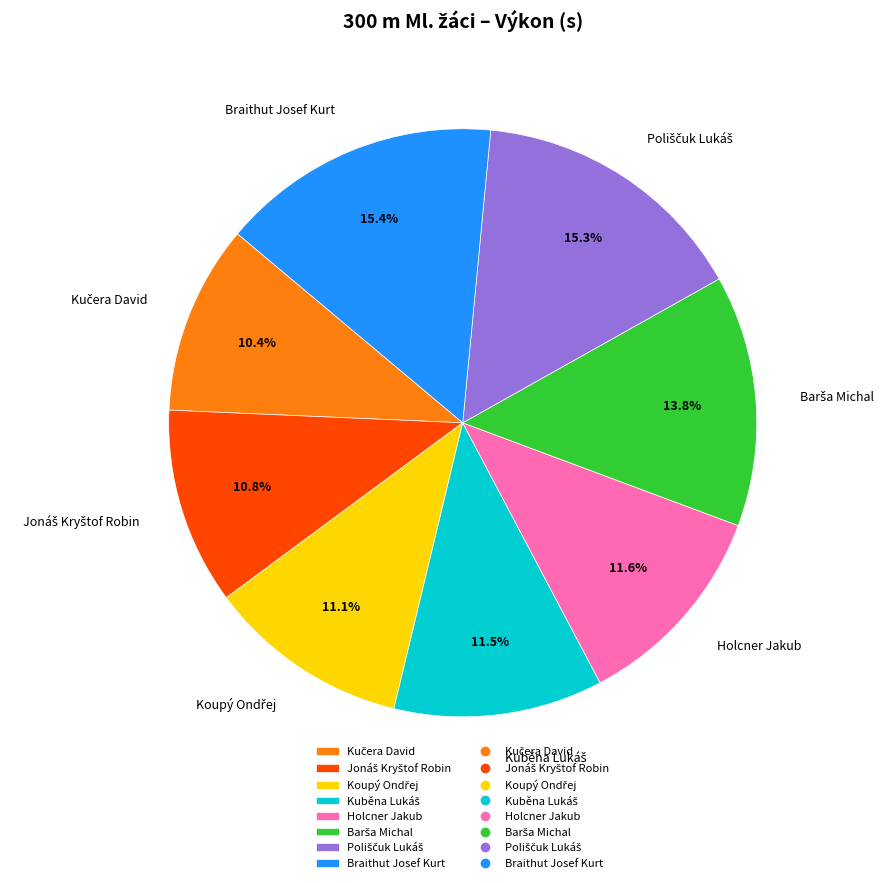

Is there any slice that represents more than half of the pie?

No